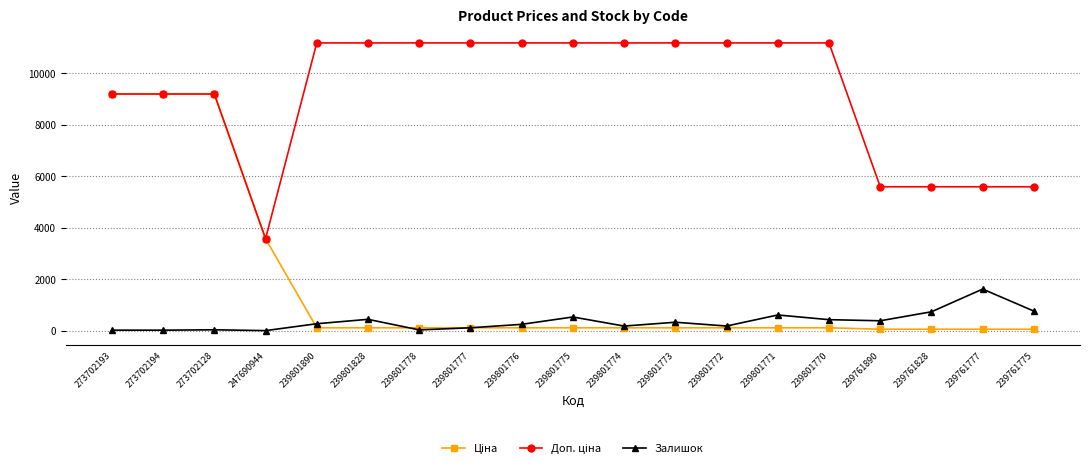

At how many categories does at least one series exceed 6117?

14